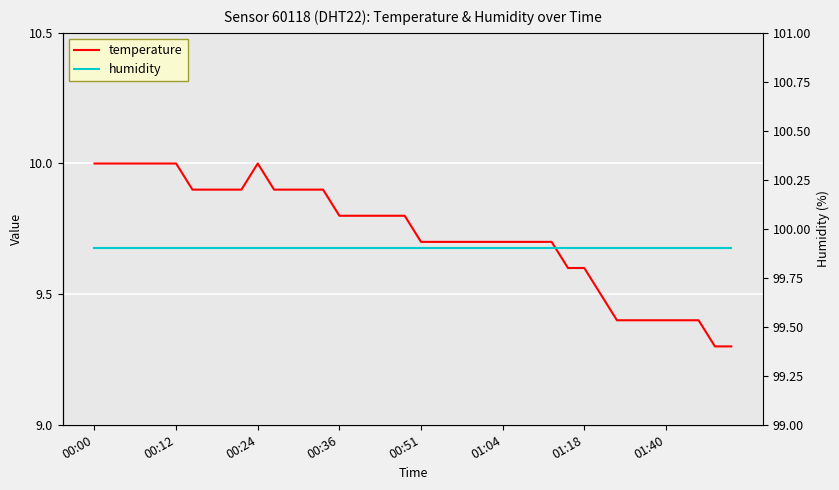

The temperature series shows 9.7 at 01:04. True or false?

True